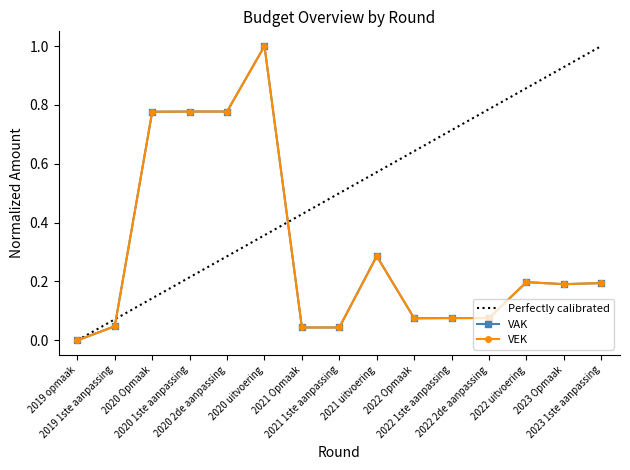

How many categories are shown in the chart?

15